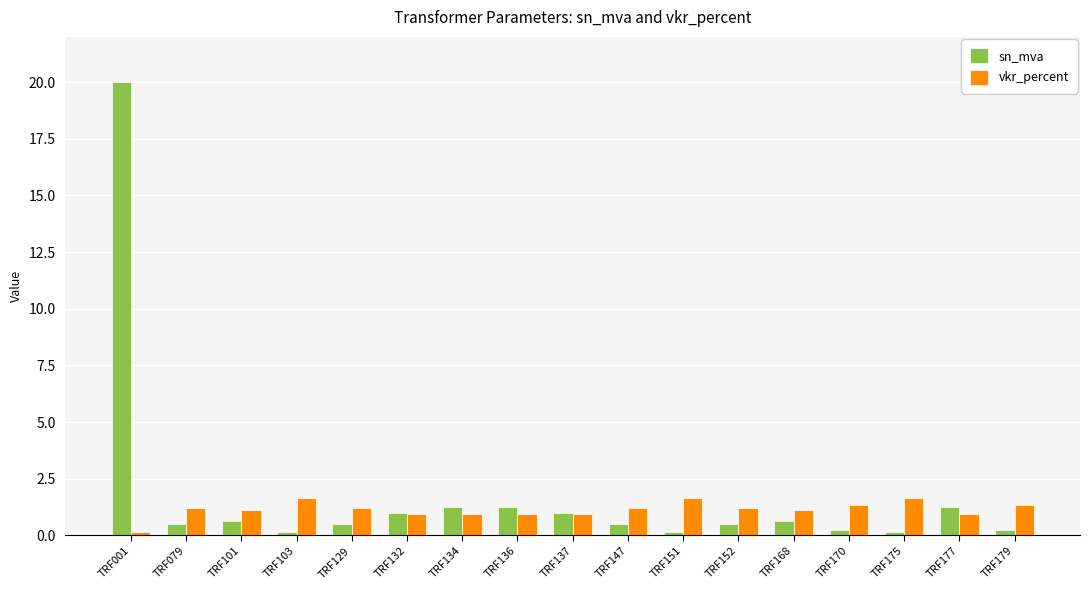

True or false: sn_mva has a value of 0.3 at TRF132.

False